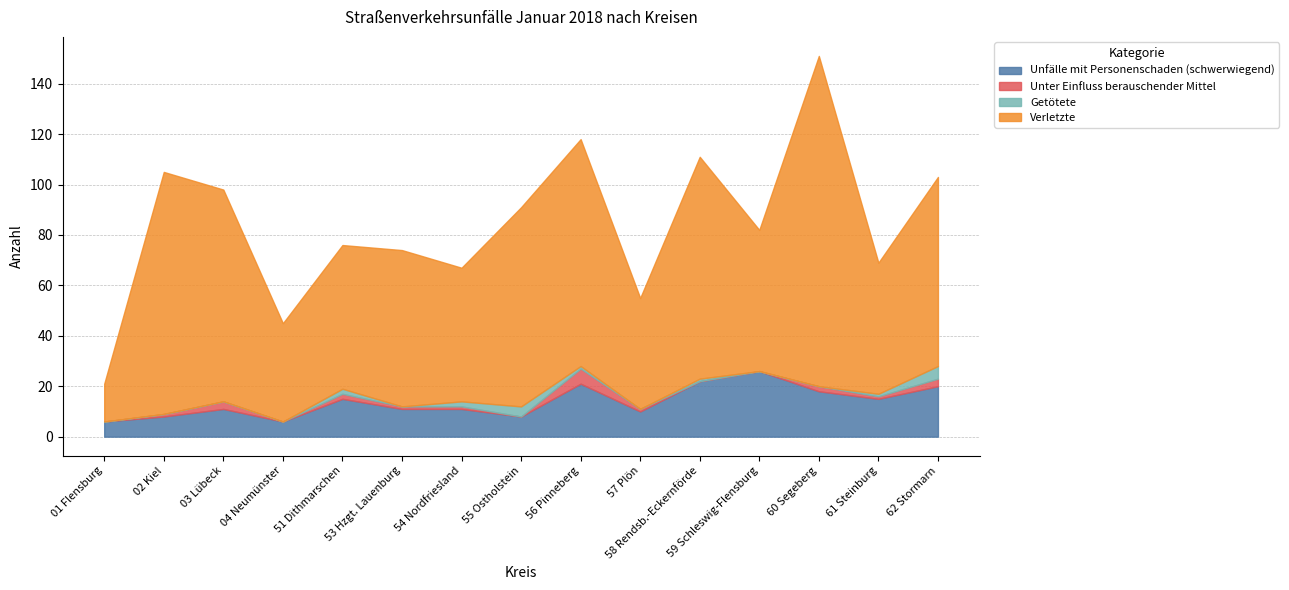

Reading left to right, list all the values displayed in this chart.

Unfälle mit Personenschaden (schwerwiegend): 6	8	11	6	15	11	11	8	21	10	22	26	18	15	20
Unter Einfluss berauschender Mittel: 0	1	3	0	2	1	1	0	6	1	0	0	2	1	3
Getötete: 0	0	0	0	2	0	2	4	1	0	1	0	0	1	5
Verletzte: 15	96	84	39	57	62	53	79	90	44	88	56	131	52	75